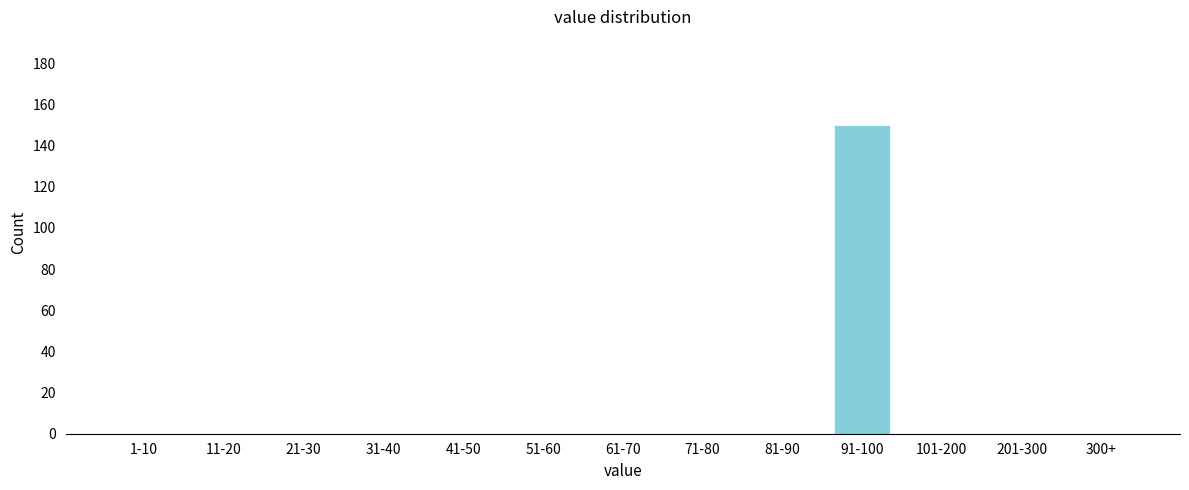

Reading left to right, what are all the values shown in this chart?

1-10=0	11-20=0	21-30=0	31-40=0	41-50=0	51-60=0	61-70=0	71-80=0	81-90=0	91-100=150	101-200=0	201-300=0	300+=0